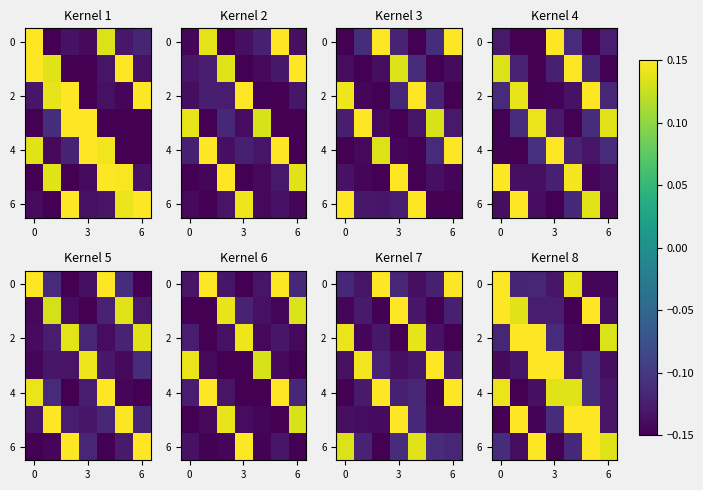

How many values in the 6 series exceed 0?

3